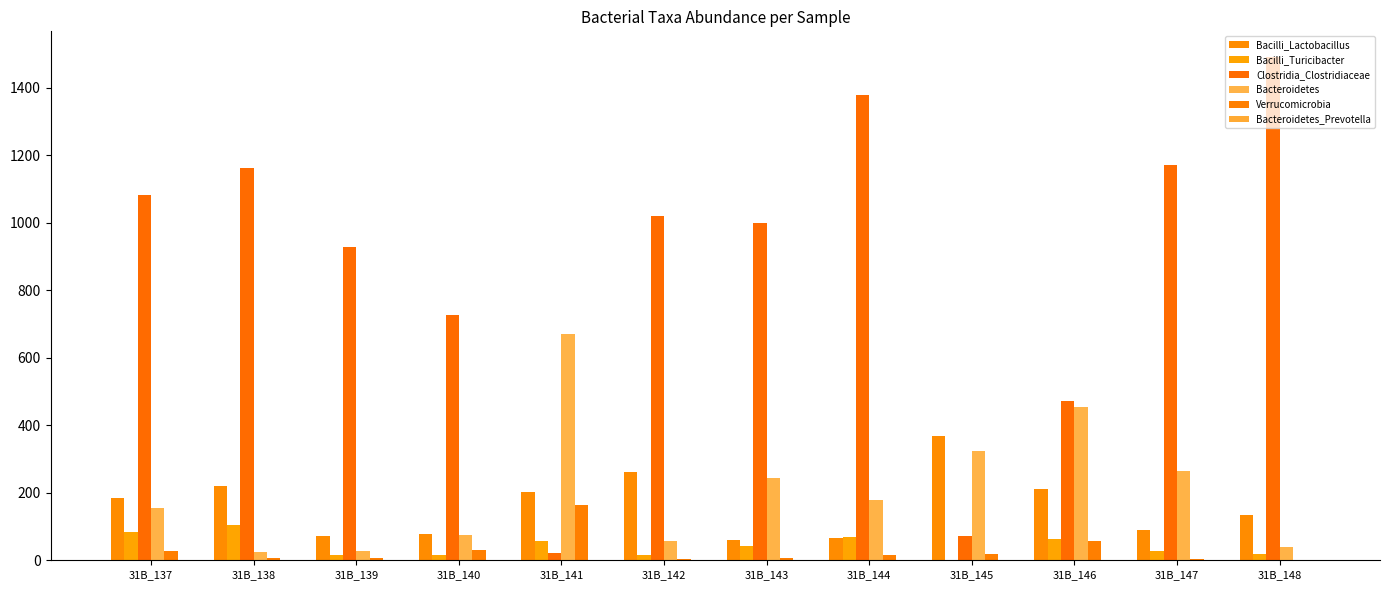

Which series has the largest total across all categories?

Clostridia_Clostridiaceae